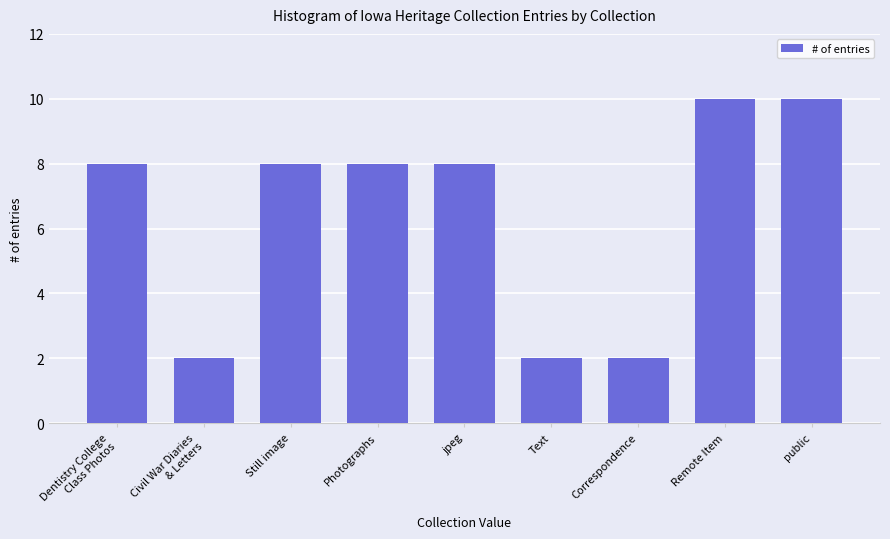

What is the difference between the maximum and minimum values?

8